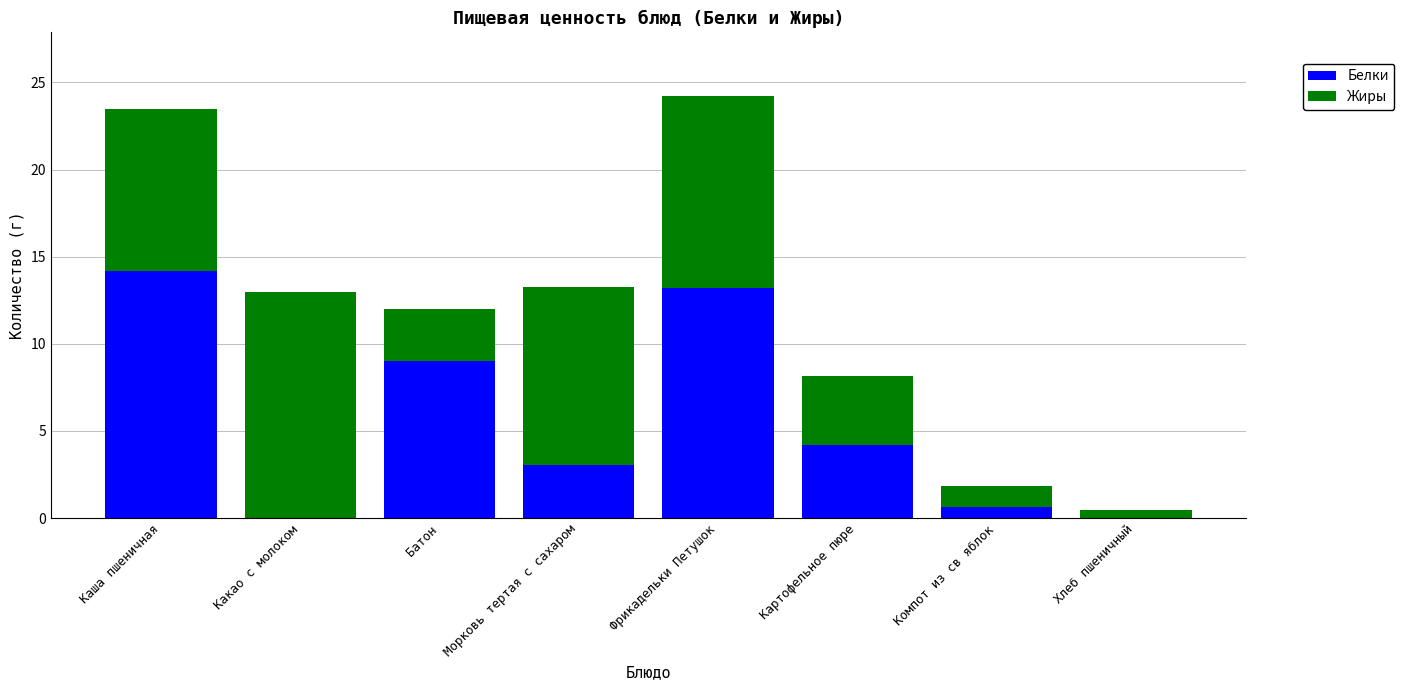

What is the total value across all series at Батон?

12.0